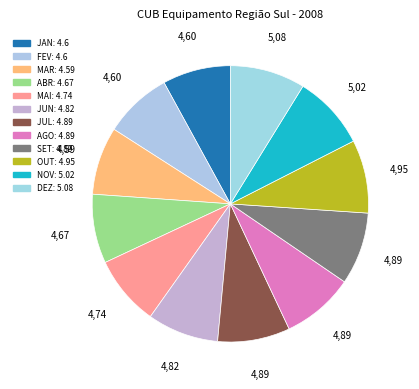

How many segments does this pie chart have?

12